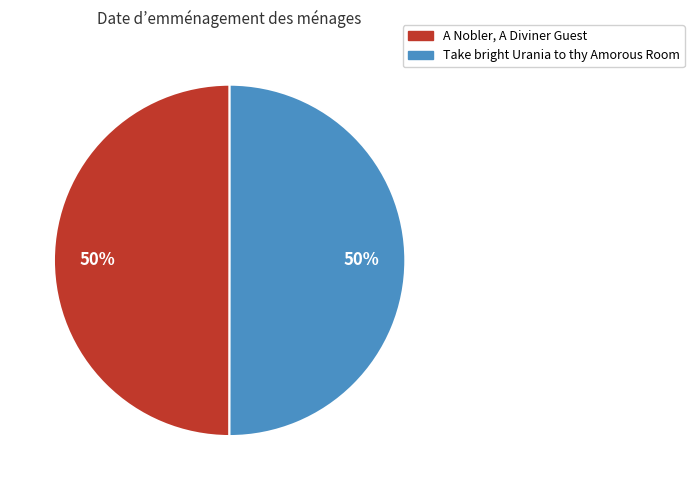

To the nearest percent, what is the average slice percentage?

50%